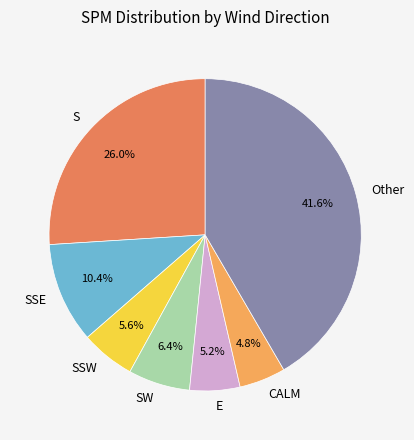

Which has a higher value, E or S?

S